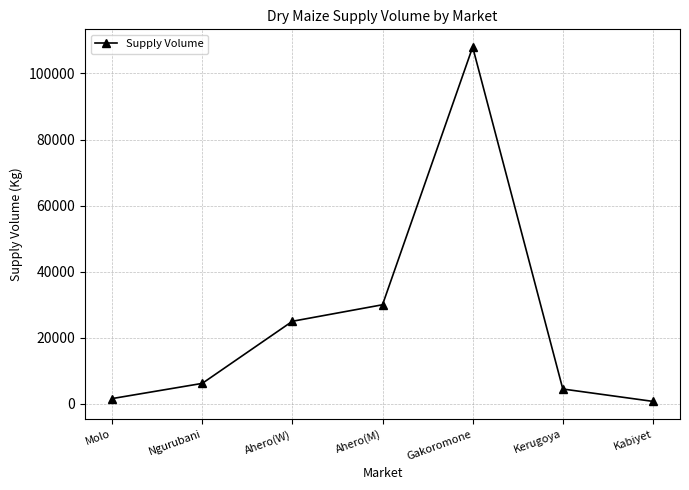

What is the ratio of the value at Kerugoya to the value at Kabiyet?

6.0